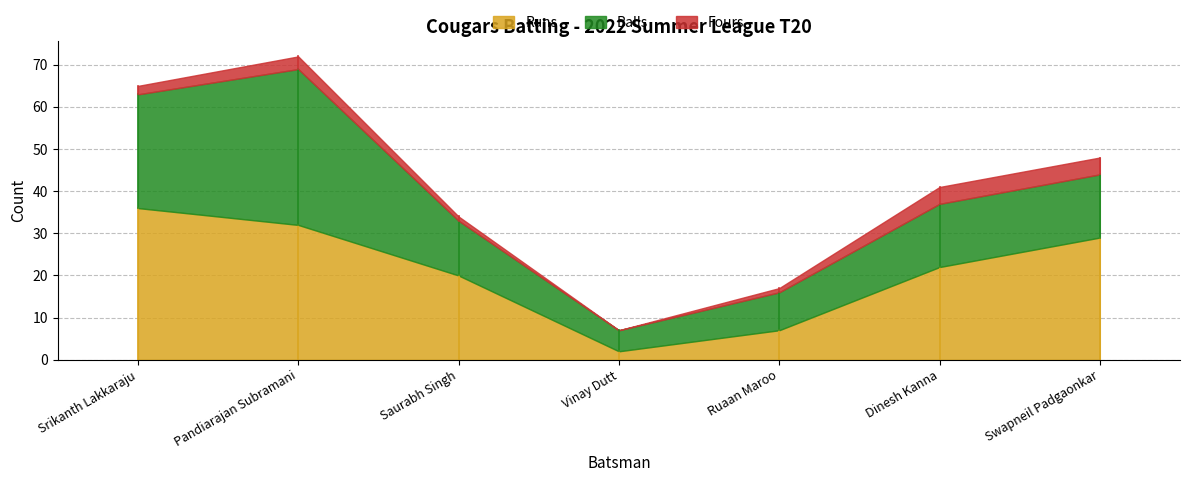

At which label does Runs reach its peak?

Srikanth Lakkaraju